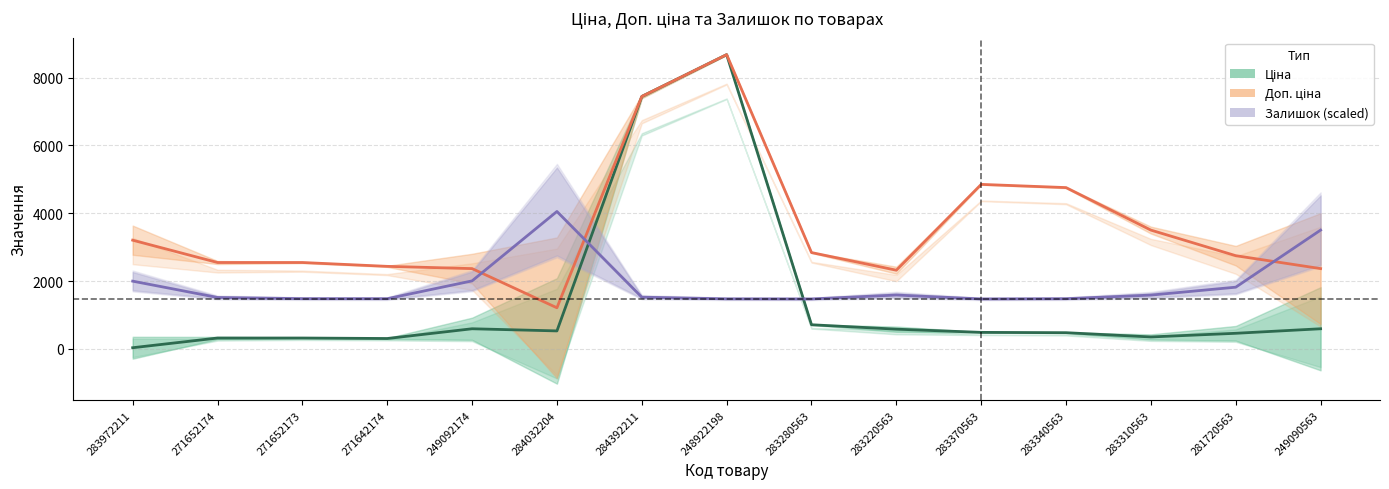

How many lines are shown in the chart?

3